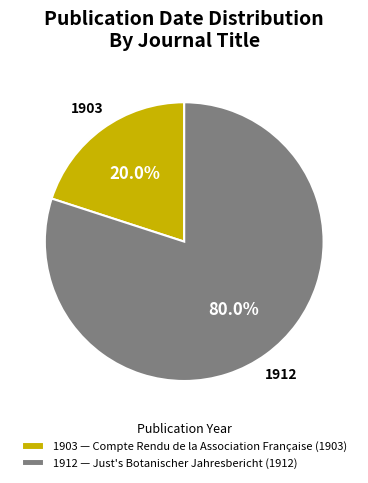

What is the total percentage of 1912 — Just's Botanischer Jahresbericht (1912) and 1903 — Compte Rendu de la Association Française (1903)?

100.0%